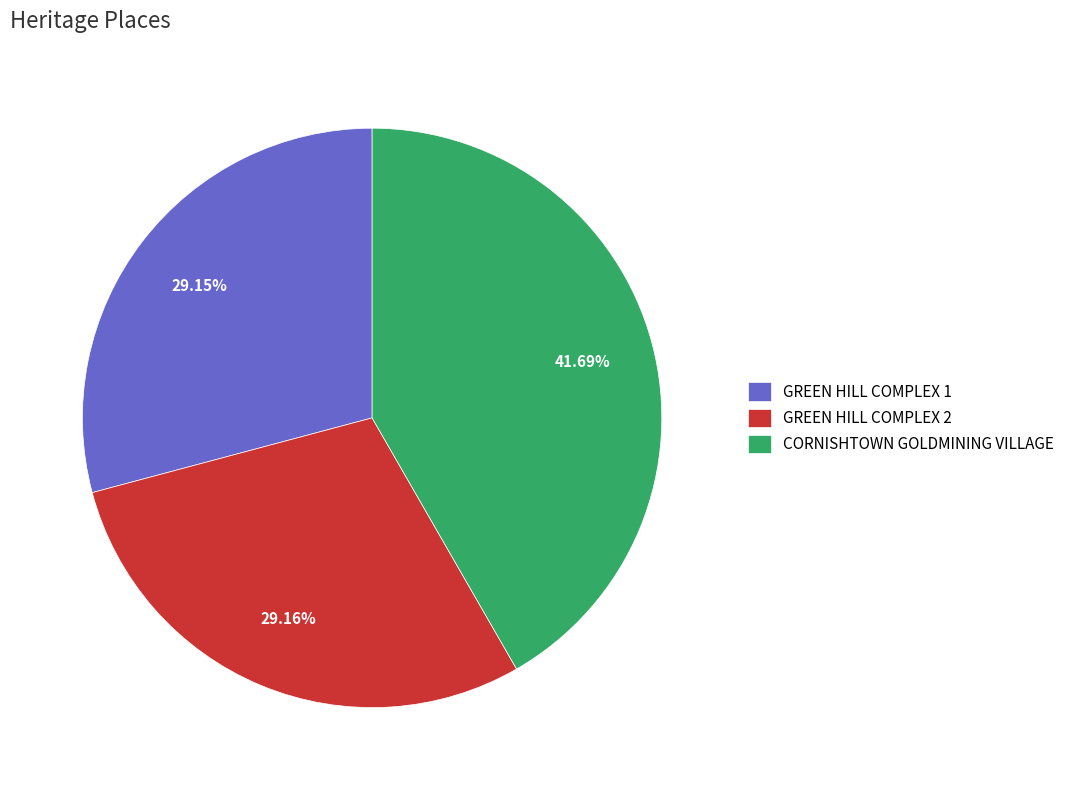

Which category has the biggest portion of the pie?

CORNISHTOWN GOLDMINING VILLAGE